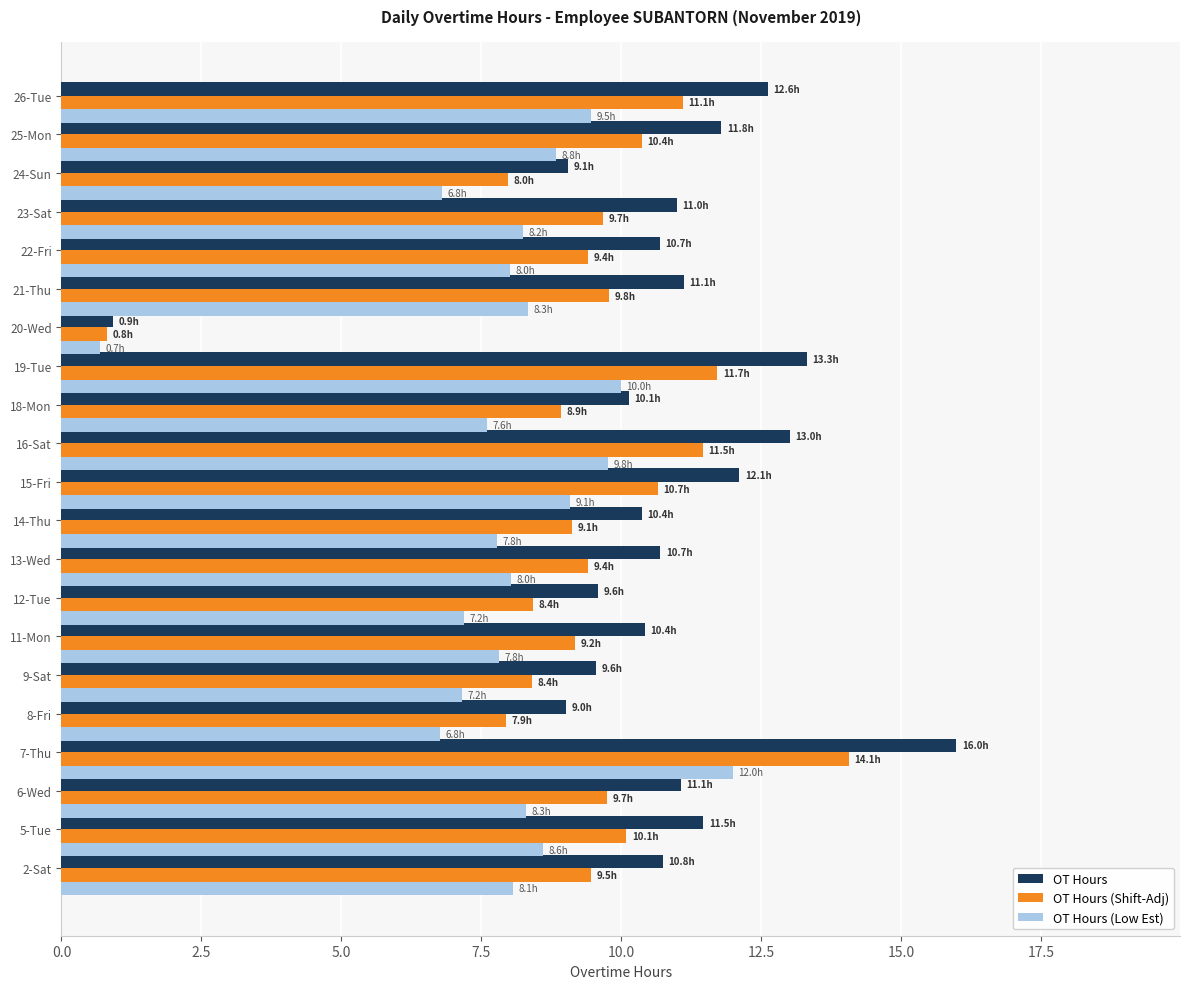

Read the OT Hours value at 26-Tue.

12.6